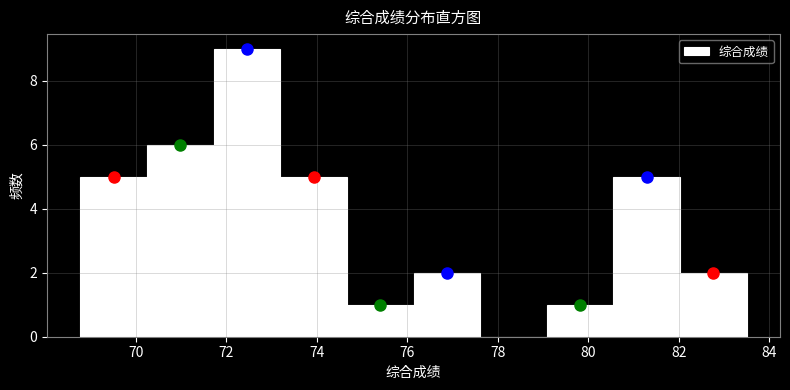

How tall is the bar that spans 76.2 to 77.6 on the x-axis? Neither the bar edges nor the heights are printed on the chart, so give them approximately, as read against the axes.

2